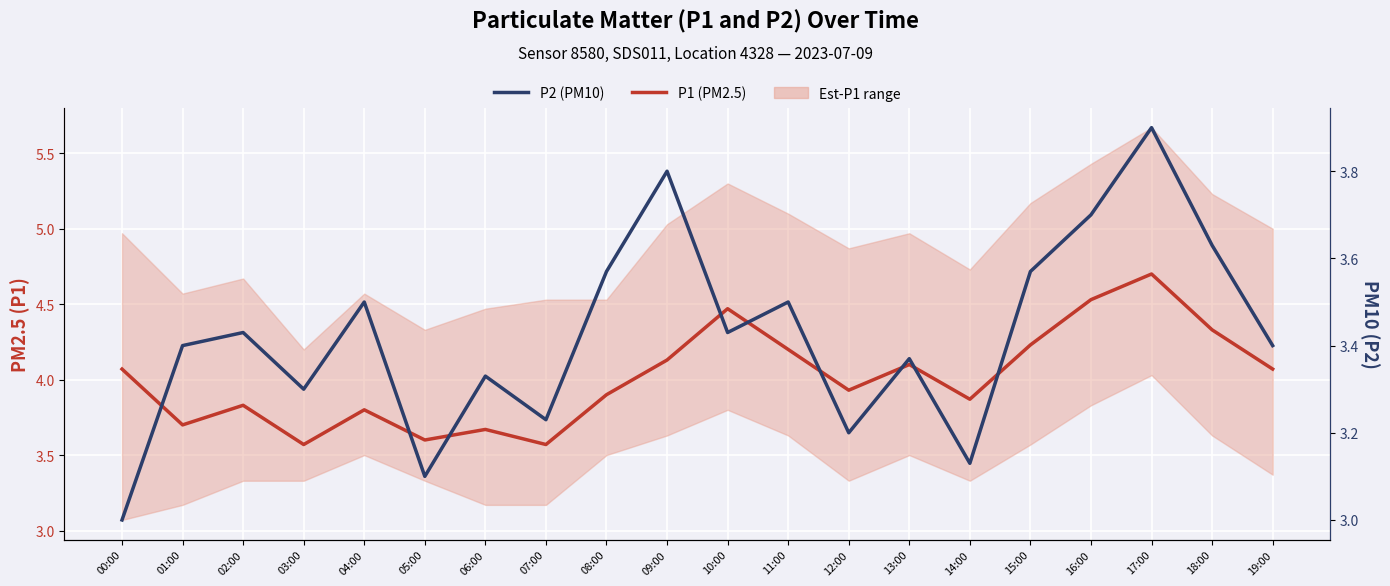

Does the chart display data point markers on the line(s)?

No